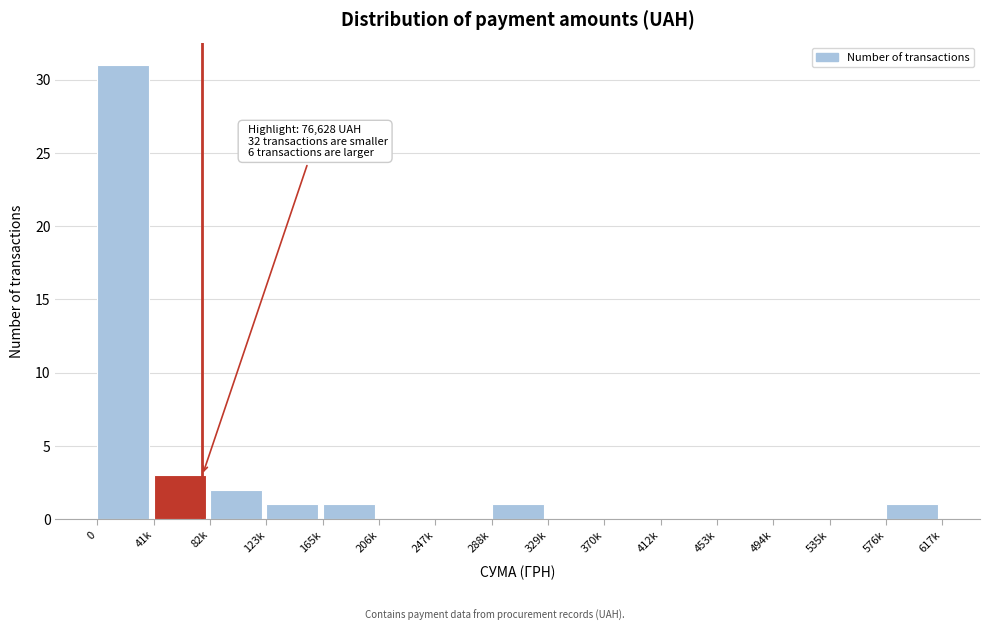

Reading left to right, extract all data points from this chart.

0=31	41k=3	82k=2	123k=1	165k=1	206k=0	247k=0	288k=1	329k=0	370k=0	412k=0	453k=0	494k=0	535k=0	576k=1